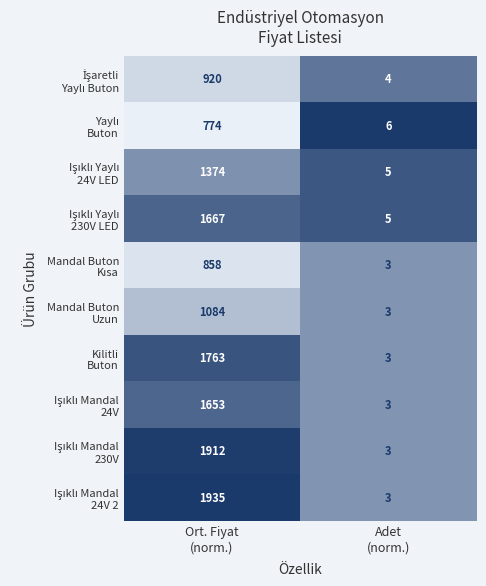

What is the smallest value displayed?

3